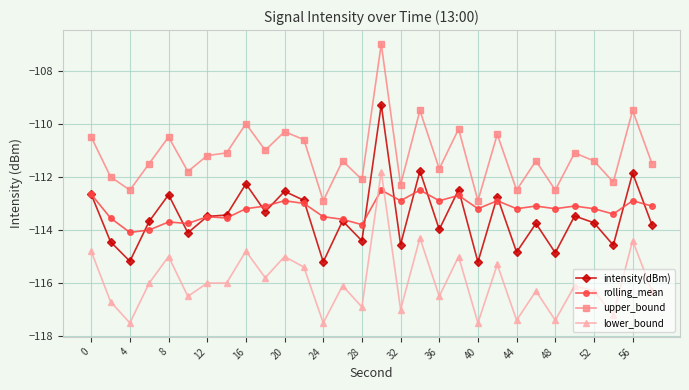

How many distinct data groups are displayed?

4